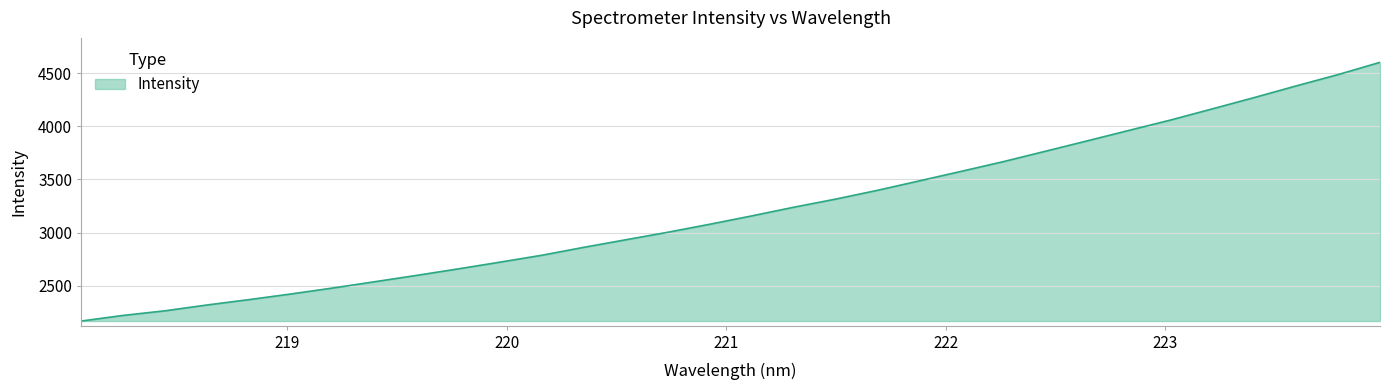

What is the difference between the maximum and minimum values?

2438.2